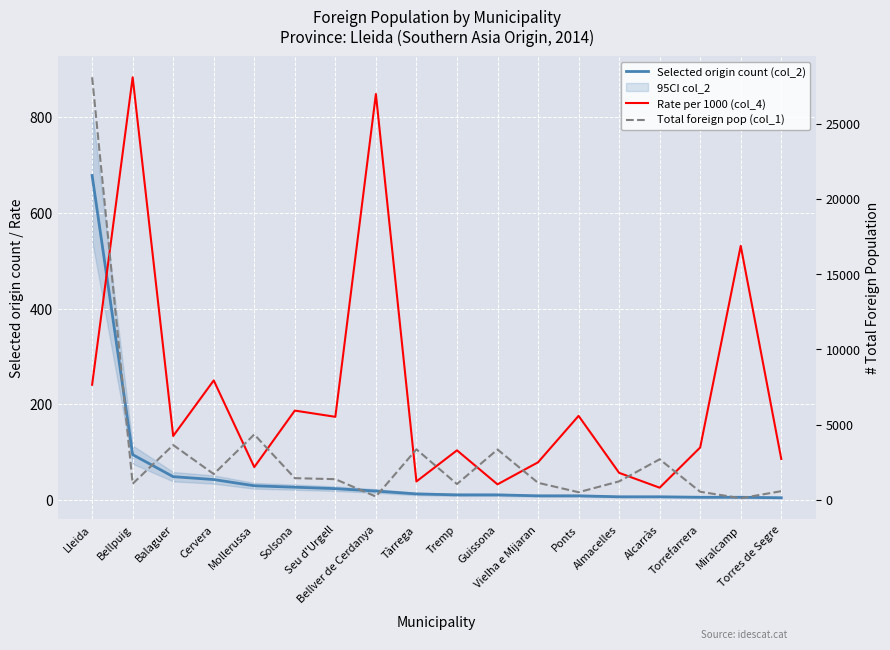

Is it true that Rate per 1000 (col_4) equals 102 at Mollerussa?

False